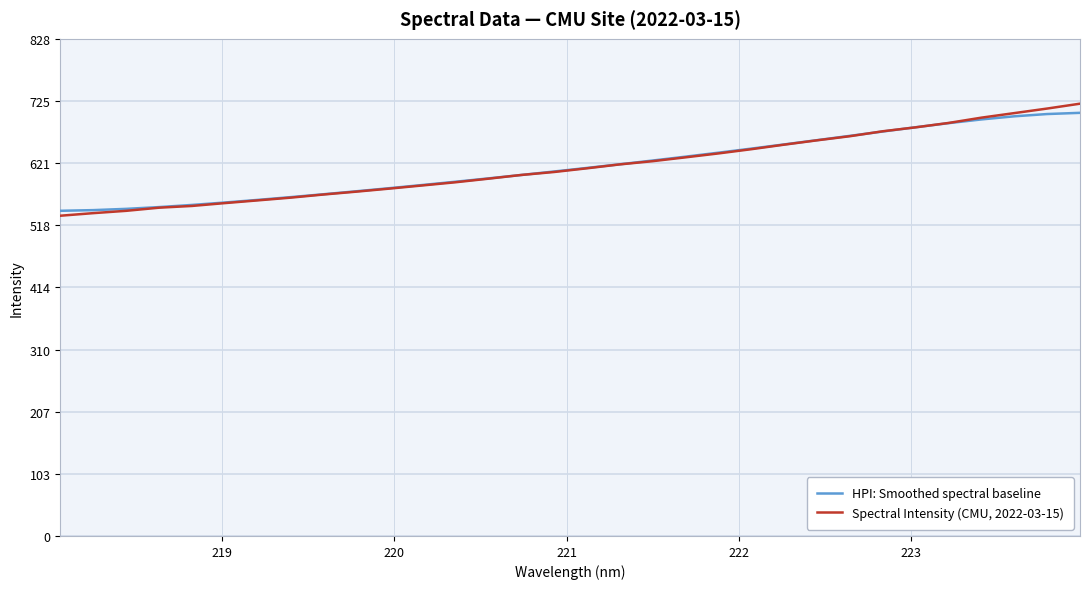

Which series has the widest spread of values?

Spectral Intensity (CMU, 2022-03-15)